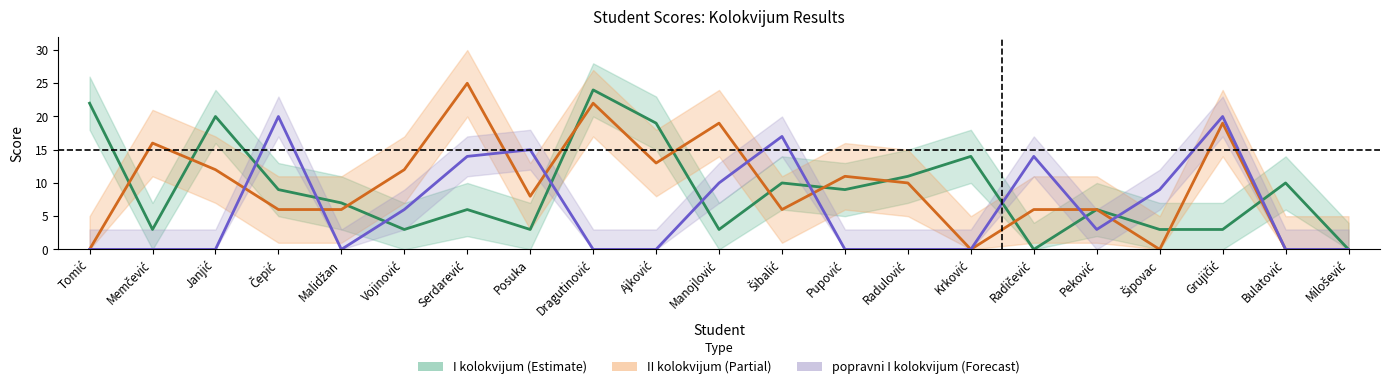

What is the sum of all II kolokvijum (Partial) values?

197